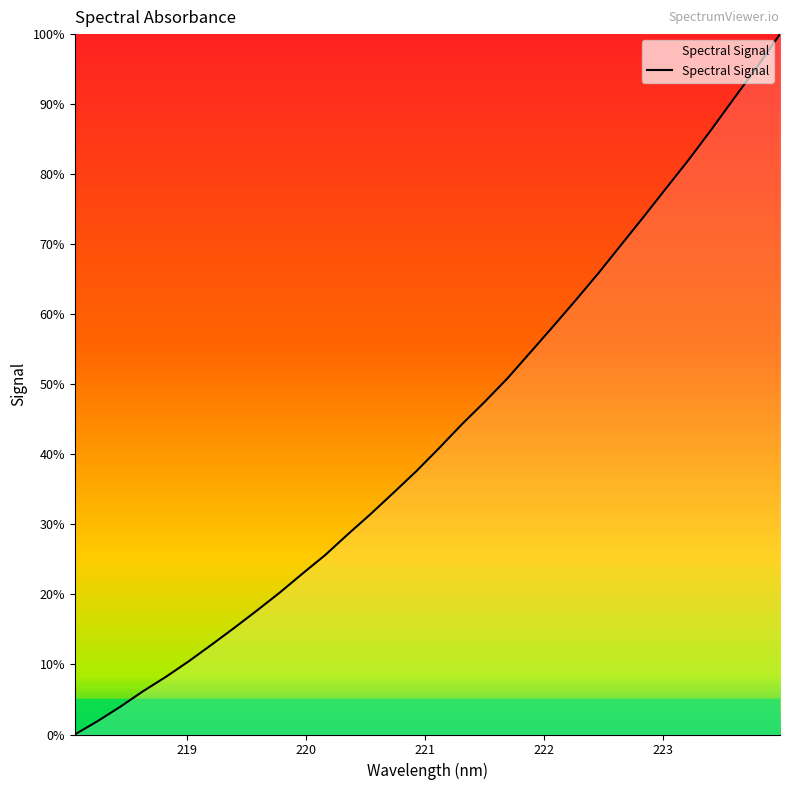

What is the difference between the maximum and minimum values?

100.0